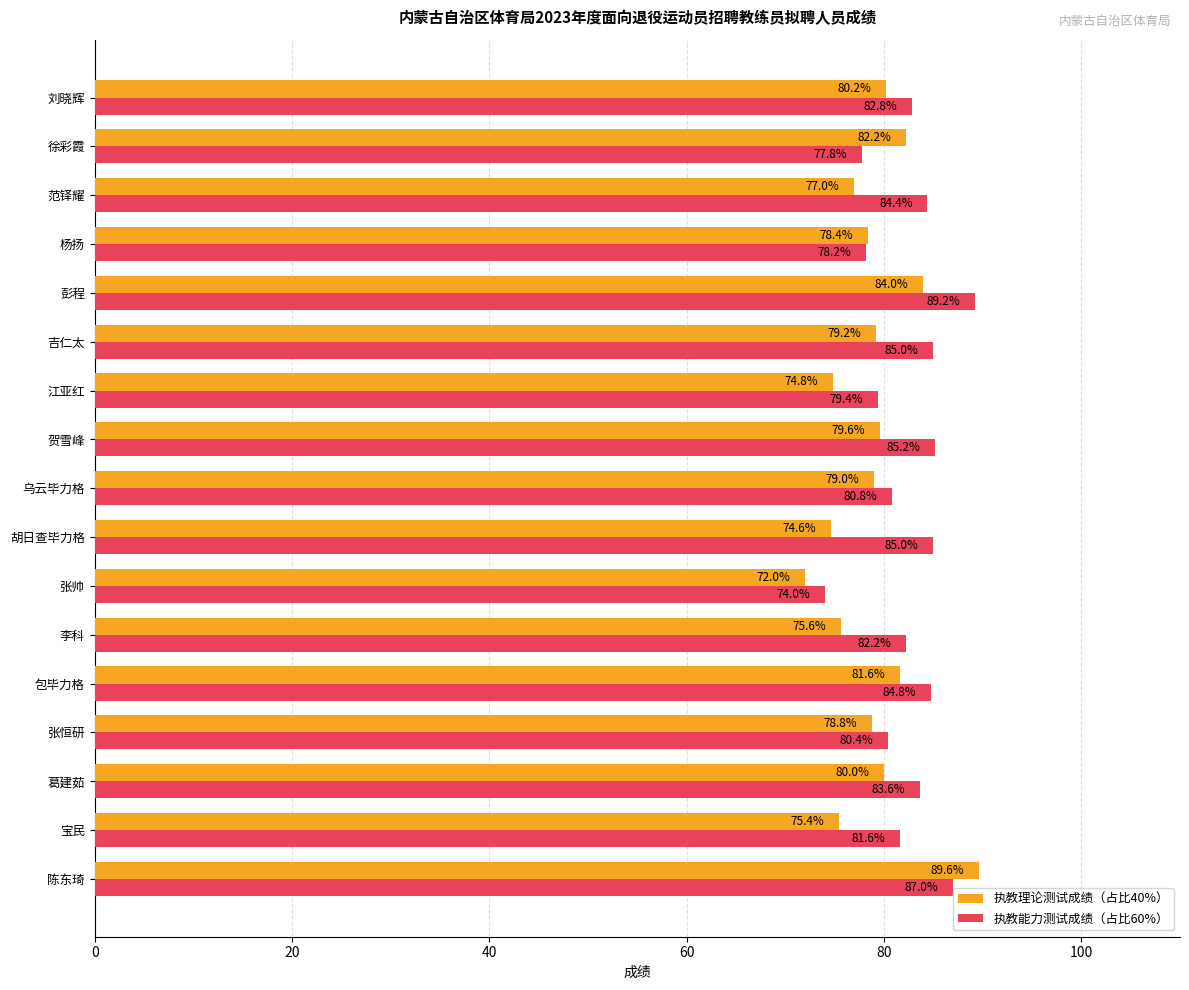

Read the 执教能力测试成绩（占比60%） value at 张帅.

74.0